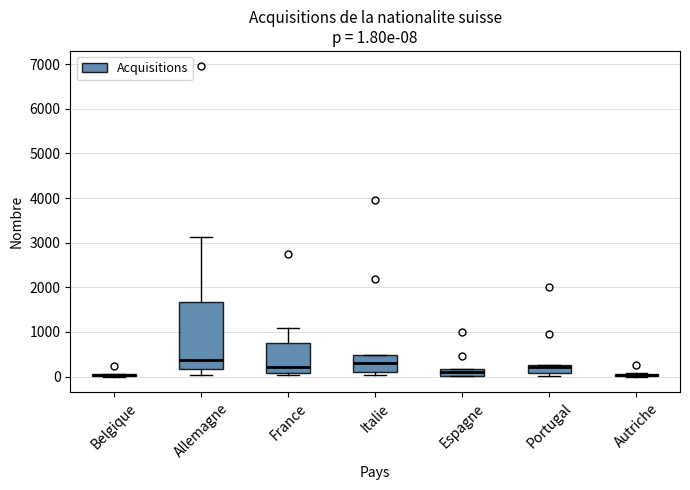

Comparing the boxes themselves (not the whiskers), which one is the tallest?

Allemagne